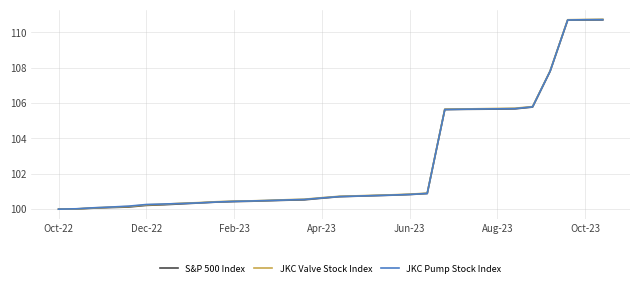

What is the minimum value shown in the chart?

100.0